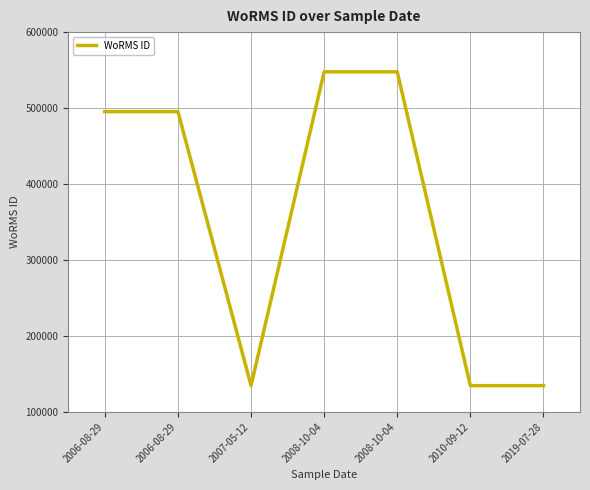

Rank the categories by value from lowest to highest.

2007-05-12, 2010-09-12, 2019-07-28, 2006-08-29, 2006-08-29, 2008-10-04, 2008-10-04